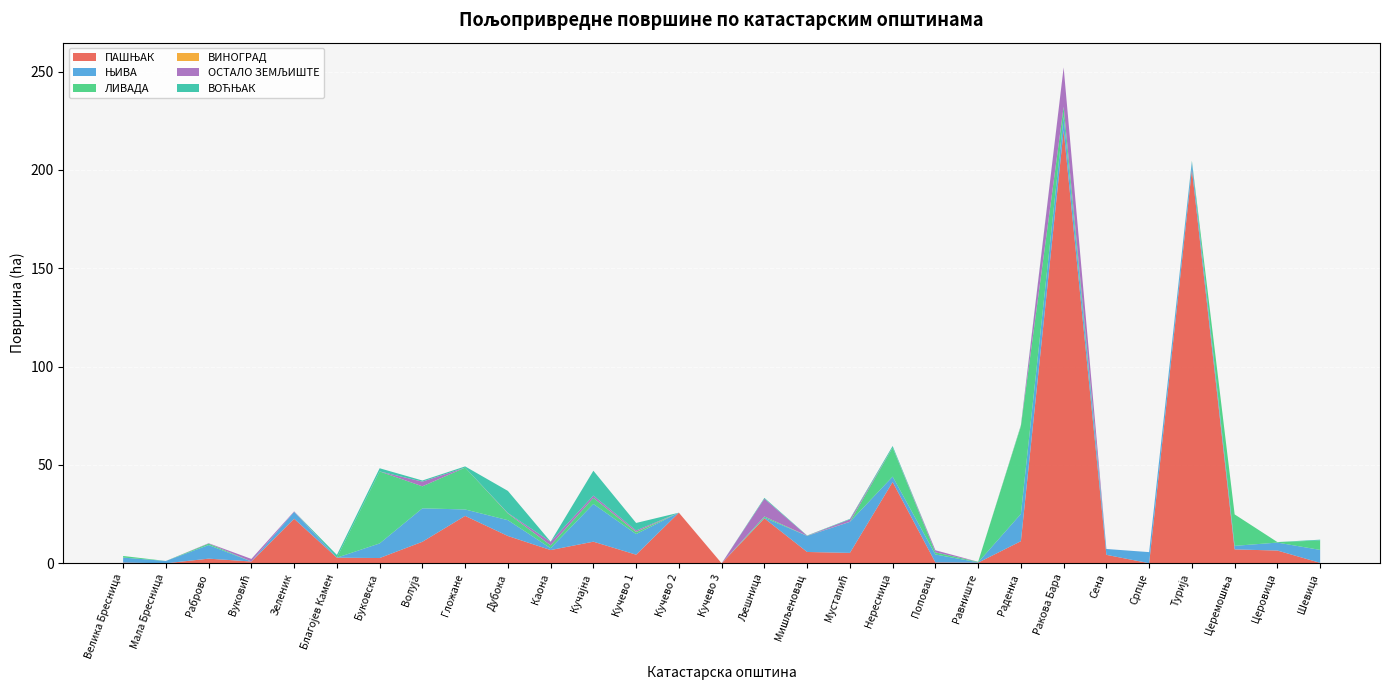

Reading right to left, transcribe all the data shown in this chart.

ПАШЊАК: 0.2	6.5	7.1	200.3	0.1	4.3	220.2	11.2	0.3	0.4	41.3	5.3	5.8	22.9	0.0	25.7	4.4	11.0	6.7	13.9	24.1	10.9	2.7	2.9	22.6	0.9	2.4	0.0	0.4
ЊИВА: 6.6	4.1	1.8	3.9	5.6	3.0	6.8	13.9	0.2	4.0	2.8	15.8	8.2	0.3	0.0	0.0	10.5	19.2	1.0	8.0	3.3	17.0	7.4	0.0	3.5	0.0	6.9	1.2	2.5
ЛИВАДА: 4.8	0.3	16.0	0.4	0.0	0.0	5.1	44.6	0.3	1.1	14.7	0.0	0.0	0.6	0.0	0.0	1.0	3.1	1.4	3.4	21.3	11.2	36.6	0.0	0.0	0.0	0.7	0.0	0.8
ВИНОГРАД: 0.0	0.0	0.0	0.0	0.0	0.0	0.0	0.1	0.0	0.0	0.0	0.1	0.0	0.0	0.0	0.0	0.1	0.0	0.0	0.0	0.0	0.0	0.0	0.0	0.0	0.0	0.0	0.0	0.0
ОСТАЛО ЗЕМЉИШТЕ: 0.0	0.0	0.0	0.0	0.0	0.0	20.0	0.0	0.0	1.1	0.0	1.2	0.0	9.0	0.0	0.0	0.7	1.1	1.9	0.2	0.0	2.4	0.0	0.0	0.3	1.3	0.2	0.0	0.0
ВОЋЊАК: 0.4	0.0	0.0	0.1	0.0	0.0	0.0	0.5	0.0	0.0	0.8	0.3	0.1	0.4	0.0	0.0	3.8	12.6	0.0	11.2	0.6	0.6	1.6	1.4	0.0	0.0	0.0	0.0	0.0